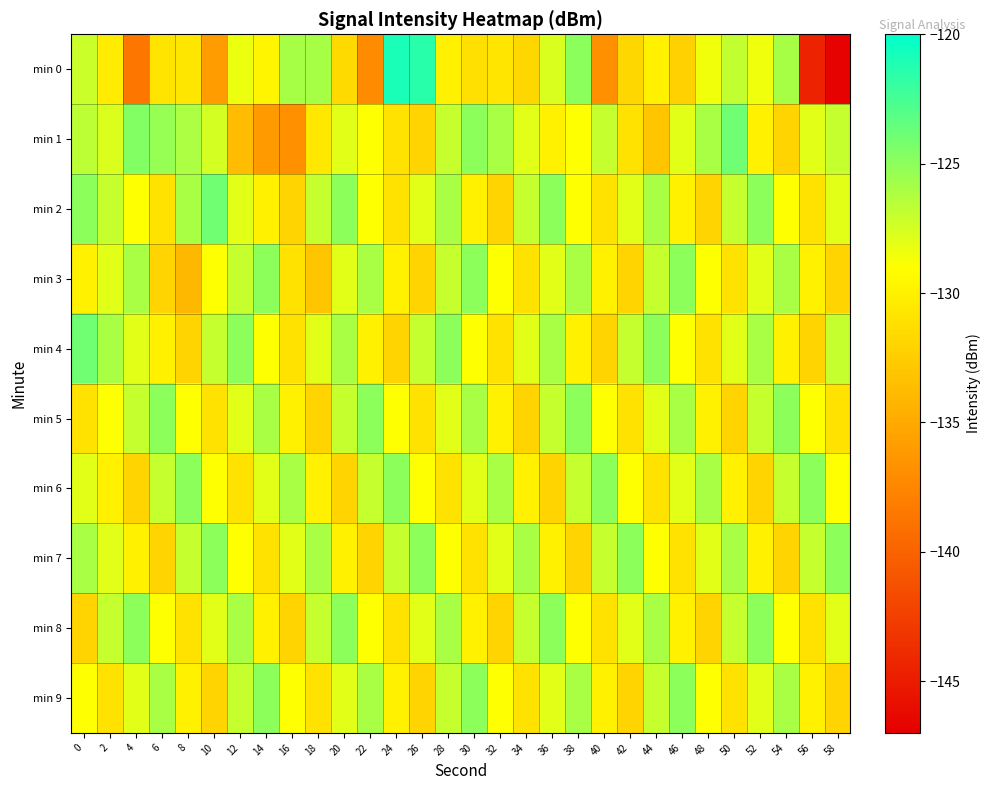

At which category does the chart reach its minimum across all series?

58